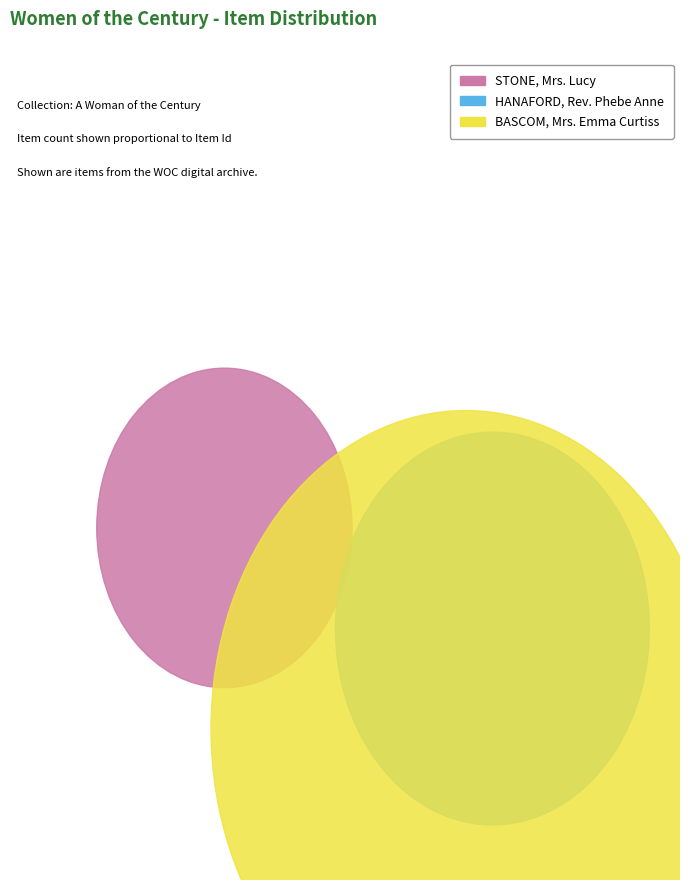

What percentage is NOT represented by HANAFORD, Rev. Phebe Anne?

76.7%